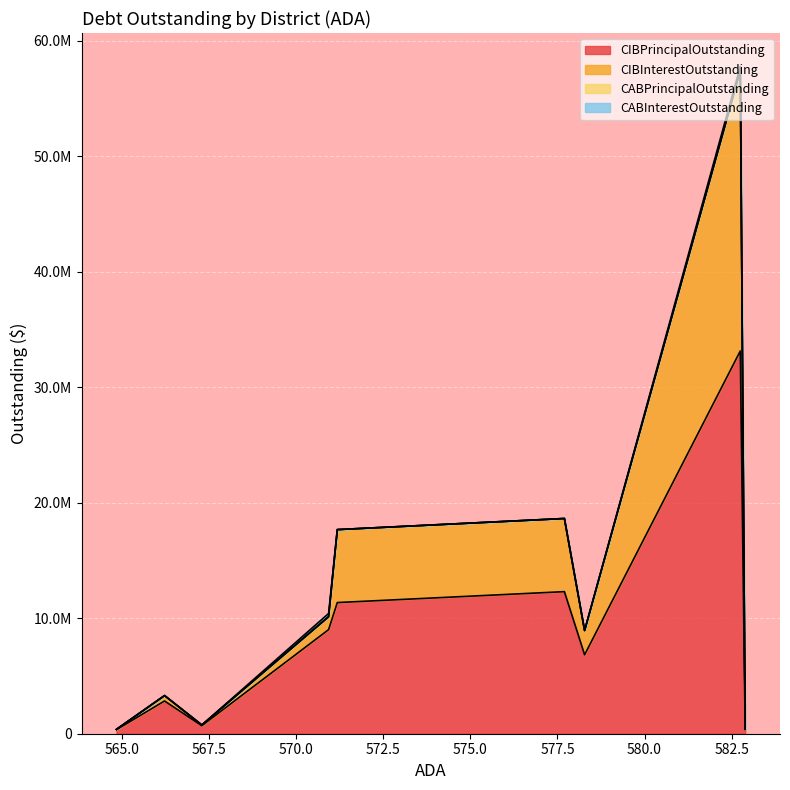

Is it true that CABPrincipalOutstanding equals -51249.3 at 582.89?

False